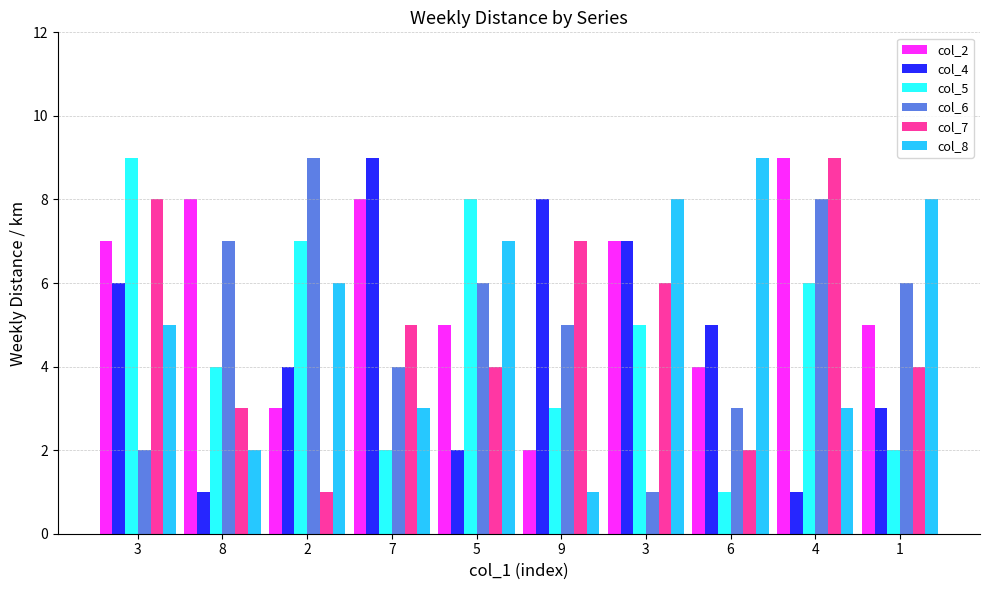

What is the value of the col_7 bar at the 7th from the left?

8